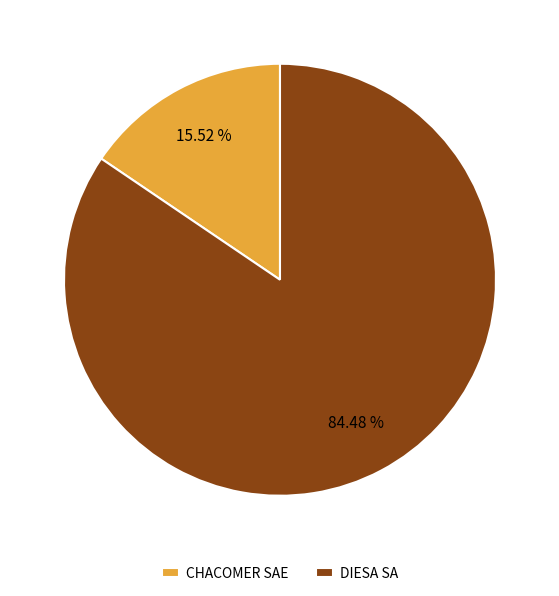

What percentage is the DIESA SA slice, to the nearest percent?

84%